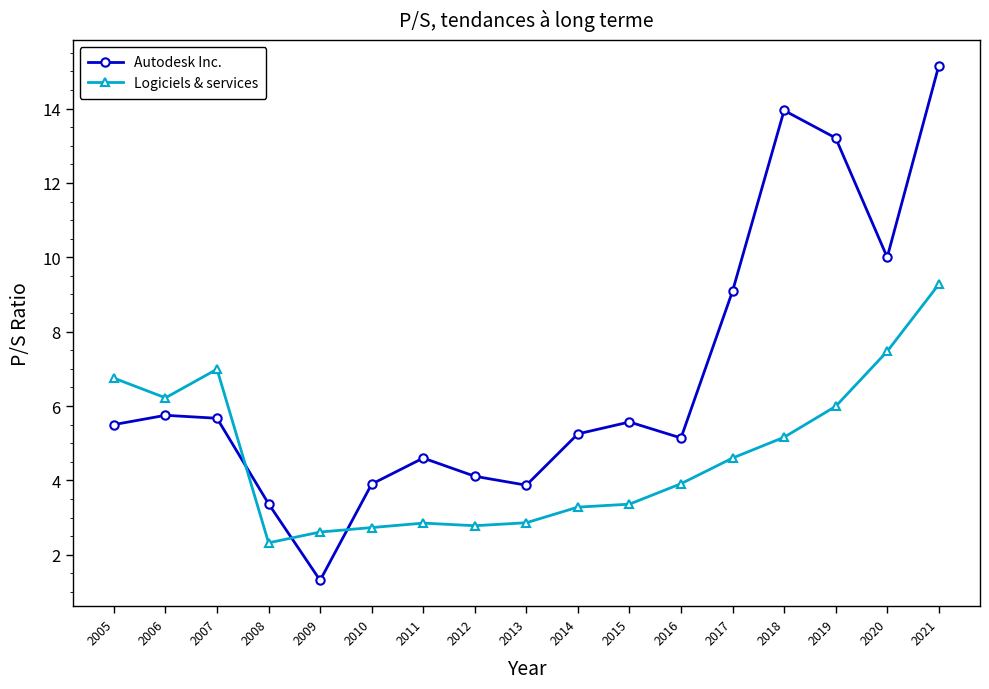

At which label is Autodesk Inc. closest to 8?

2017